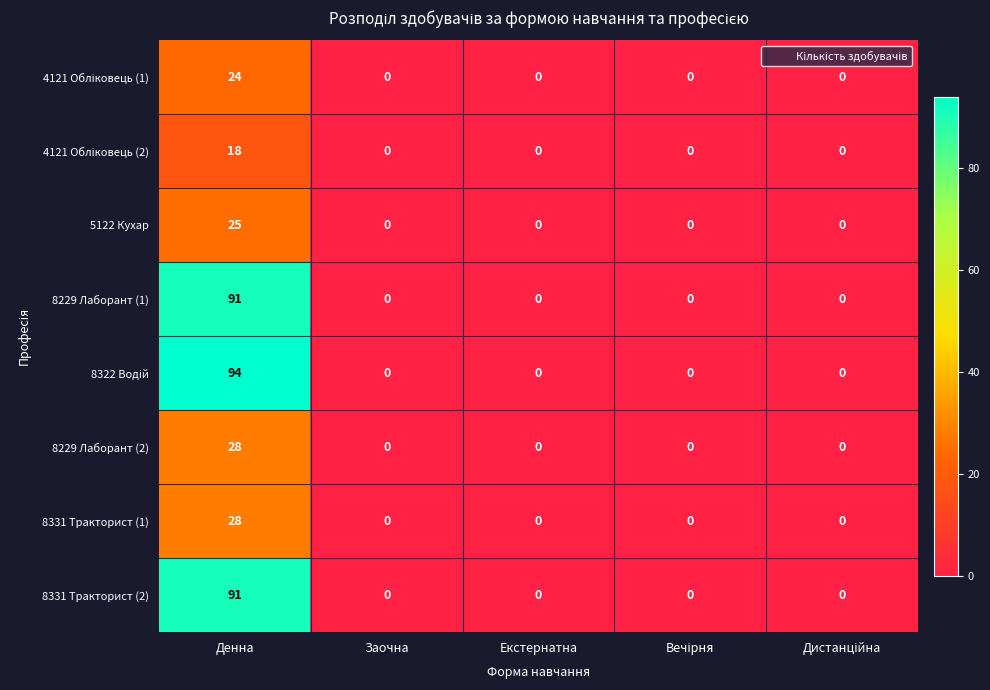

At which category is the sum across all series the highest?

Денна